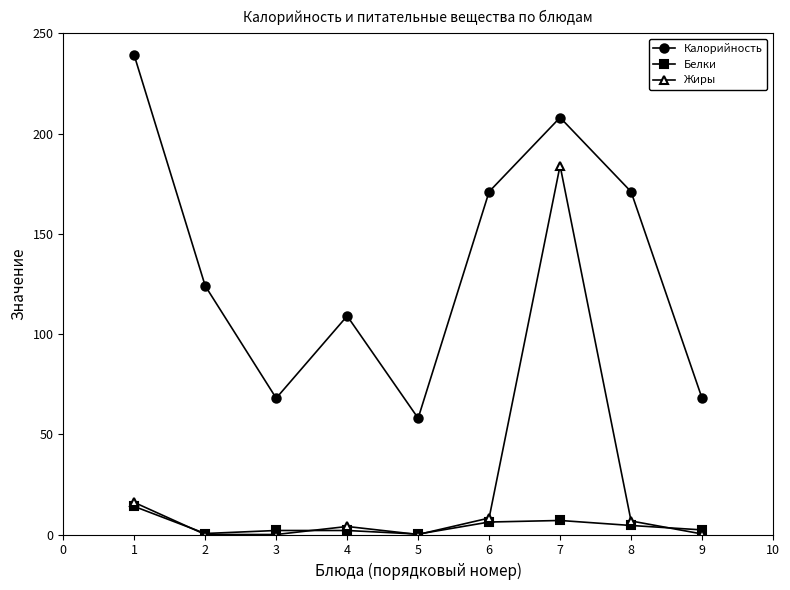

What is the approximate value of Калорийность at 7?

208.0